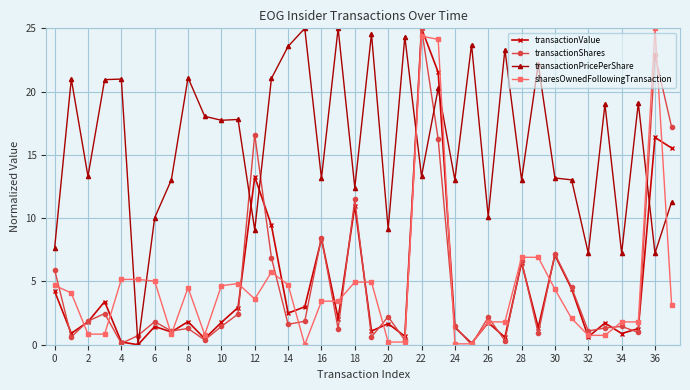

What is the highest value of the transactionValue series?

25.0